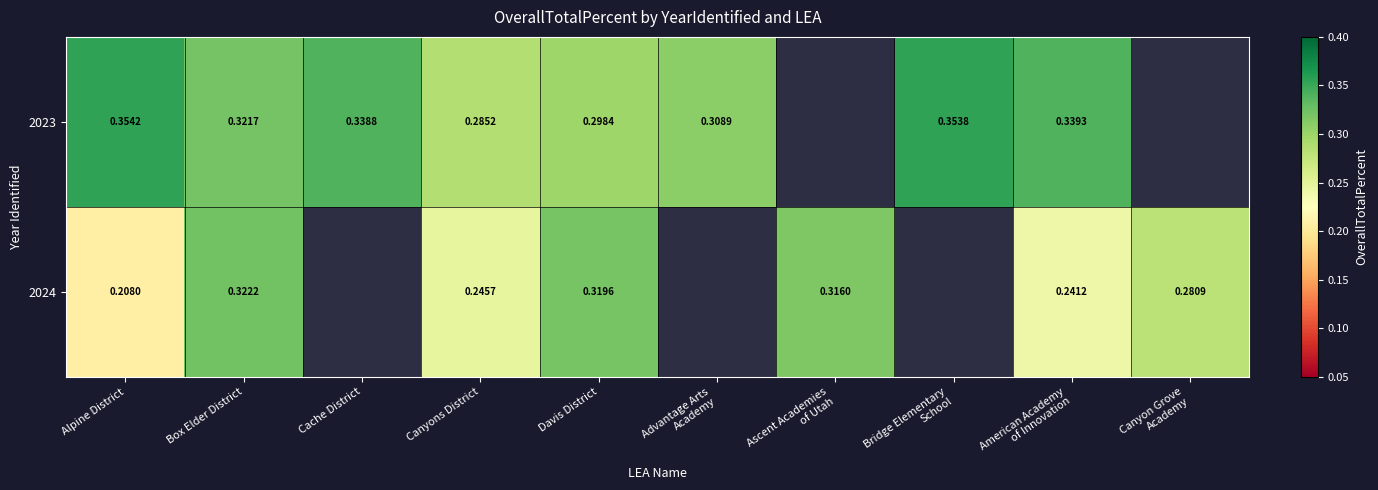

Rank the series by their average value, from highest to lowest.

2023, 2024